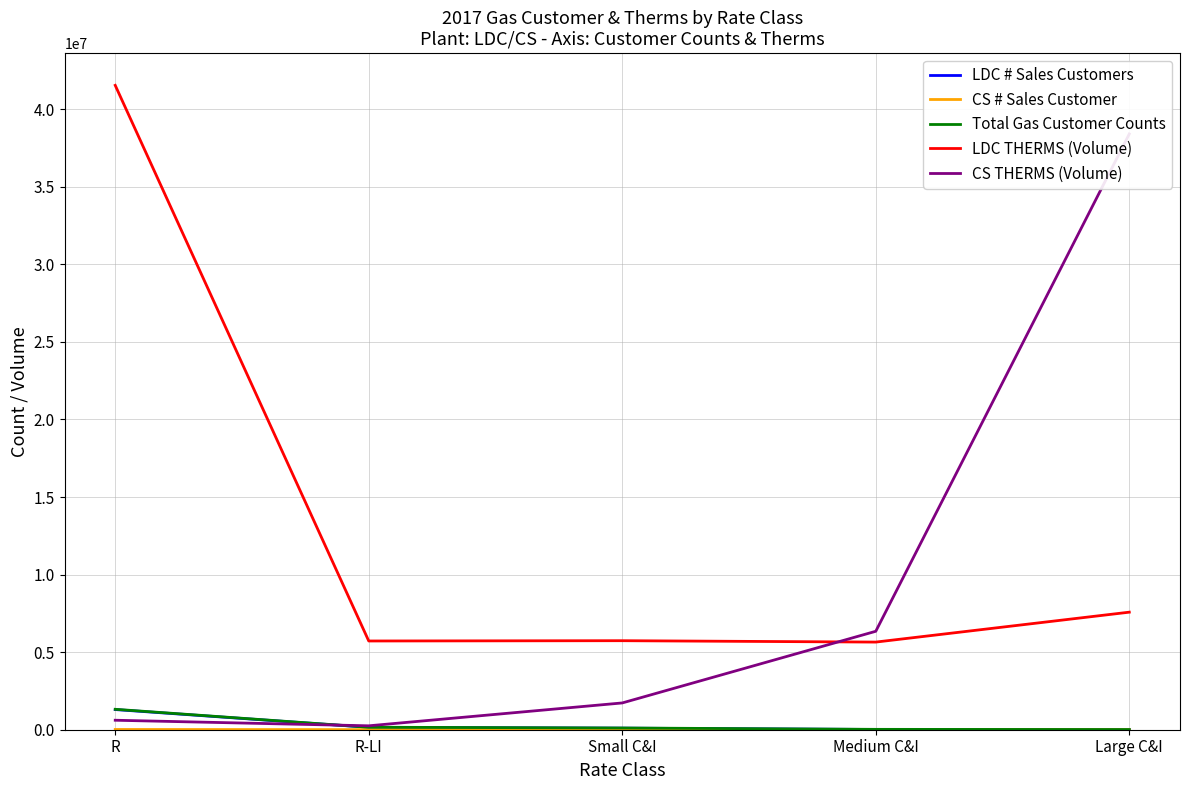

At Small C&I, list the series in order from largest to smallest.

LDC THERMS (Volume), CS THERMS (Volume), Total Gas Customer Counts, LDC # Sales Customers, CS # Sales Customer